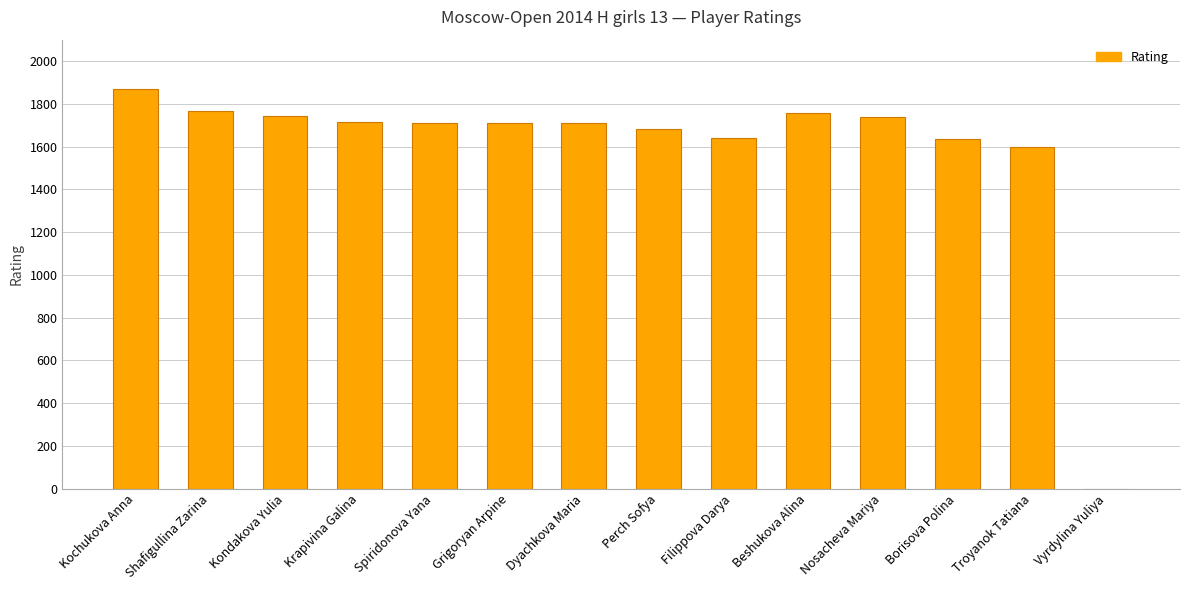

Approximately how many times larger is the value at Filippova Darya compared to Troyanok Tatiana?

1.0